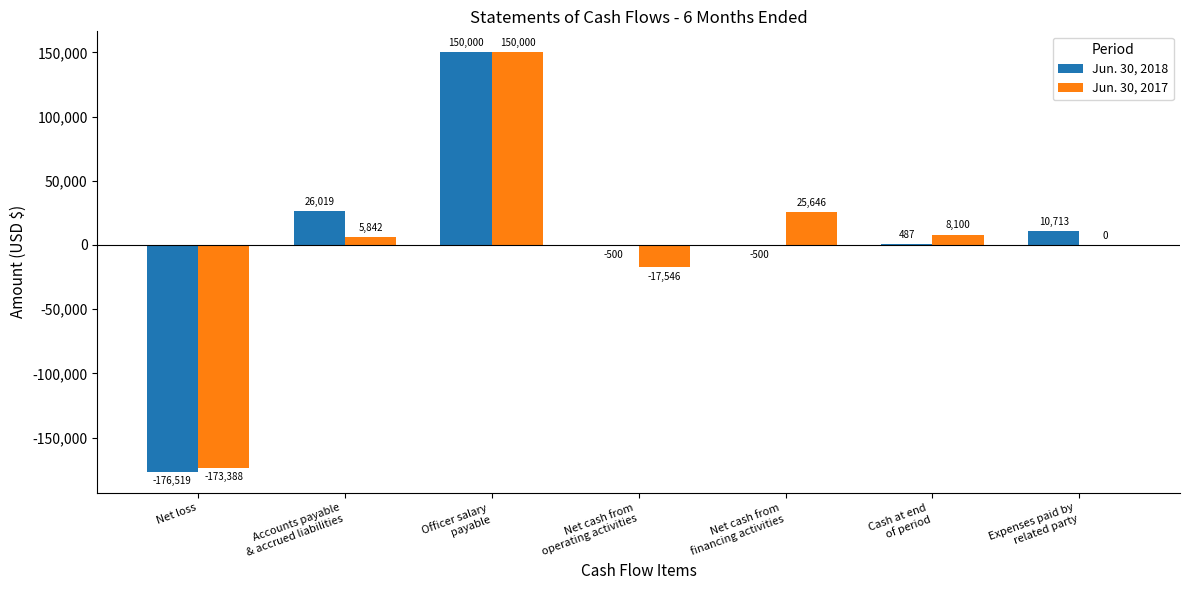

Is it true that Jun. 30, 2018 equals 150000 at Officer salary
payable?

True